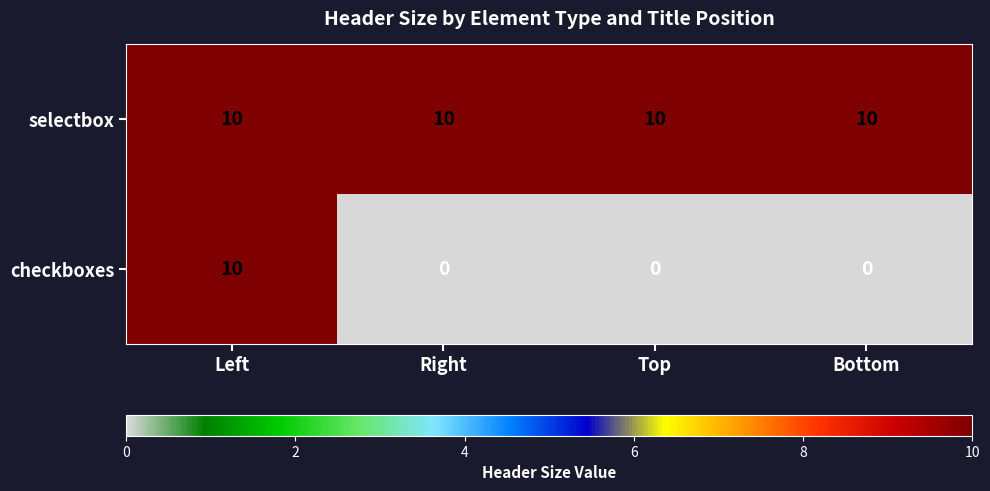

Which series changed the most between Left and Right?

checkboxes